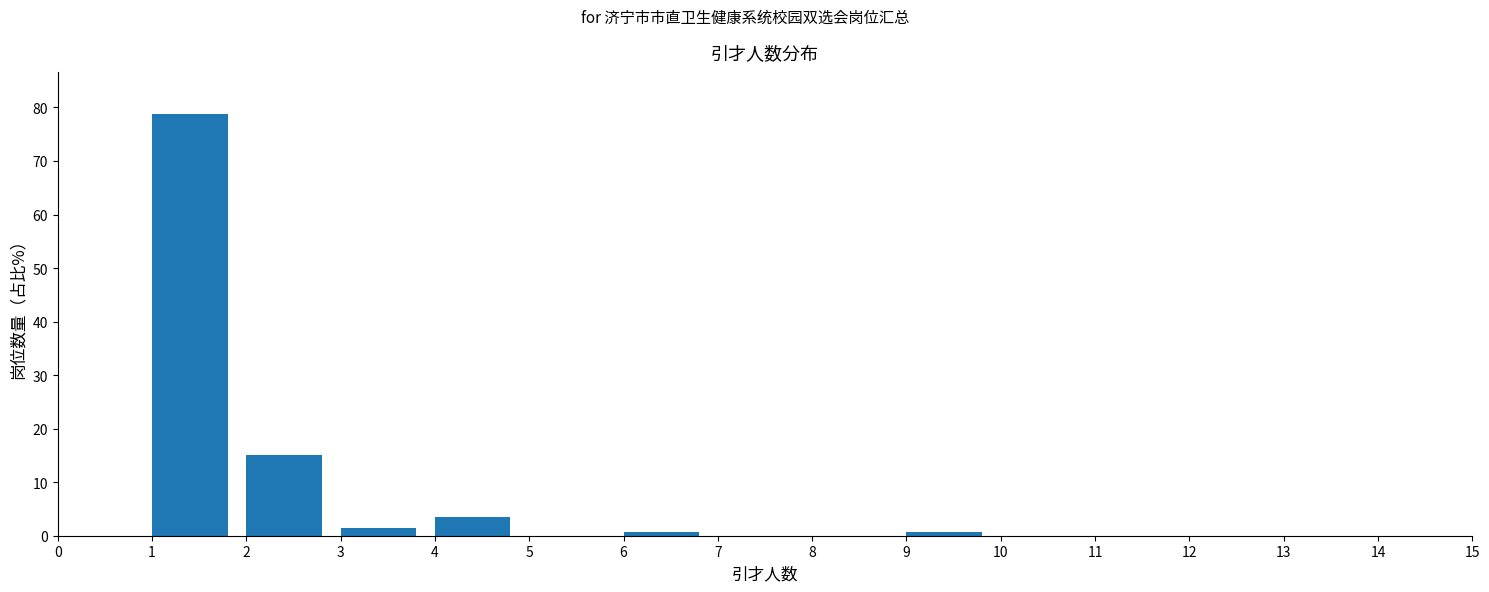

Over which range of the x-axis is the bar tallest?

1 to 2